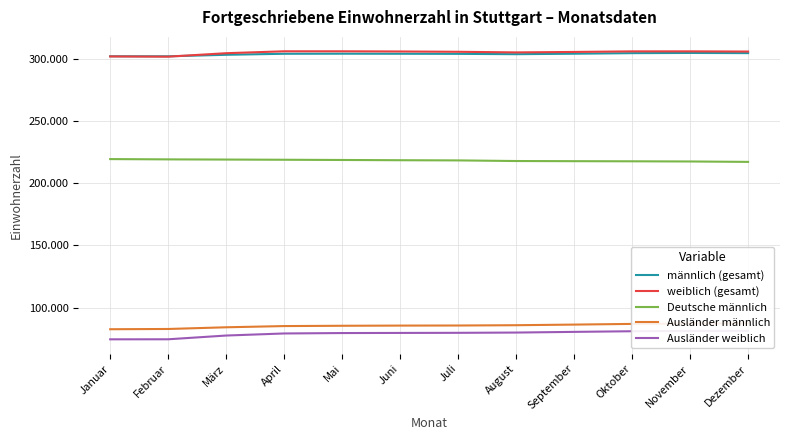

Is the value of Deutsche männlich at Mai greater than the value of Ausländer männlich at Juni?

Yes